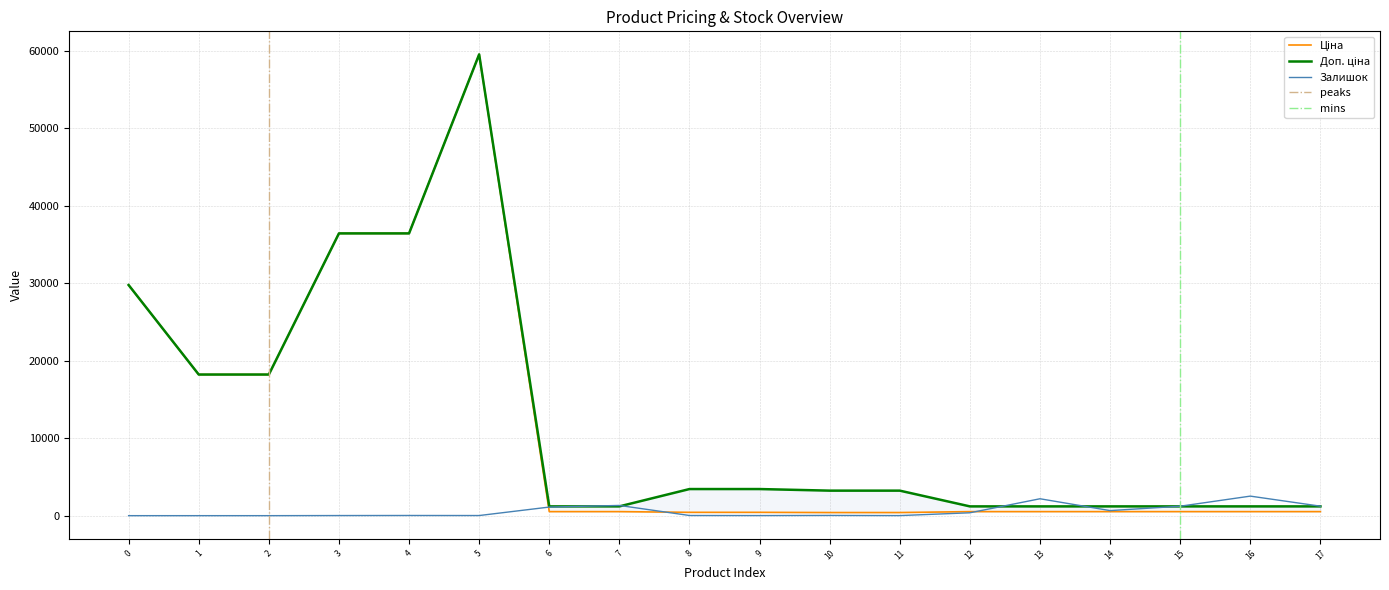

At which label does Доп. ціна reach its peak?

5